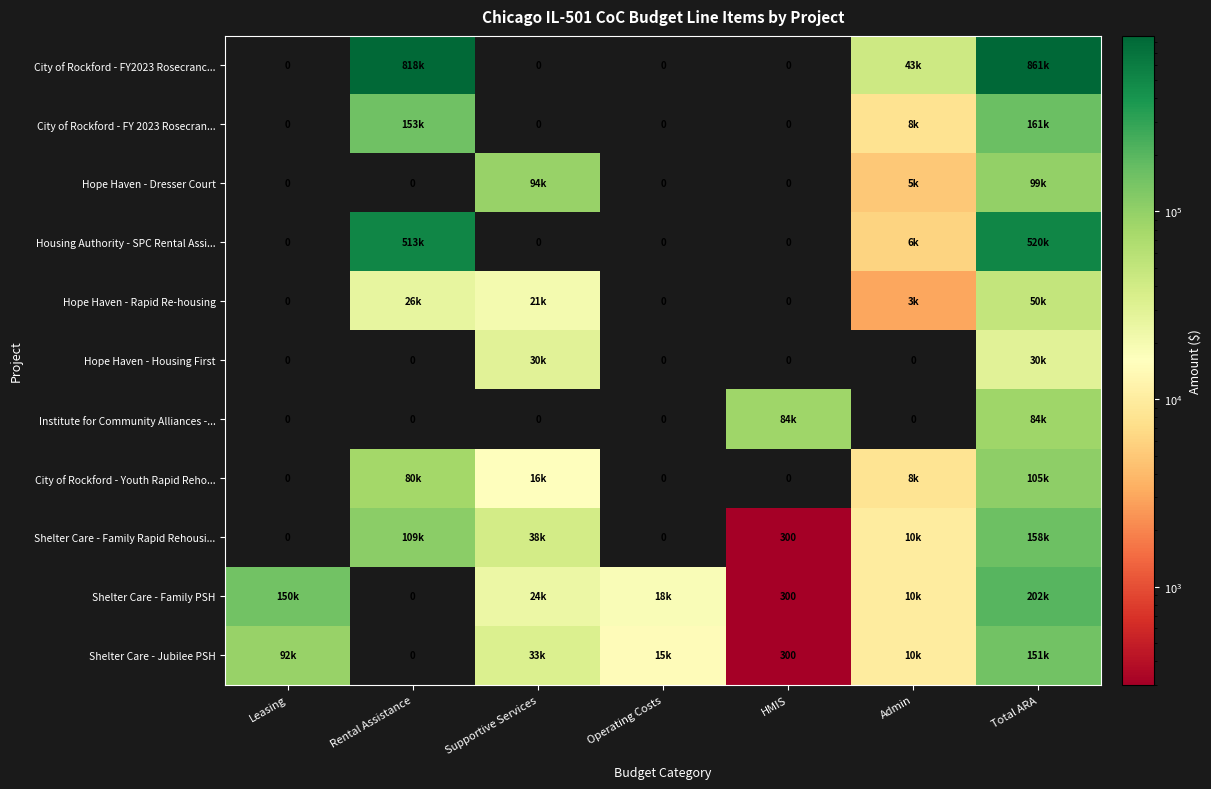

What is the difference between the Shelter Care - Family PSH values at HMIS and Rental Assistance?

300